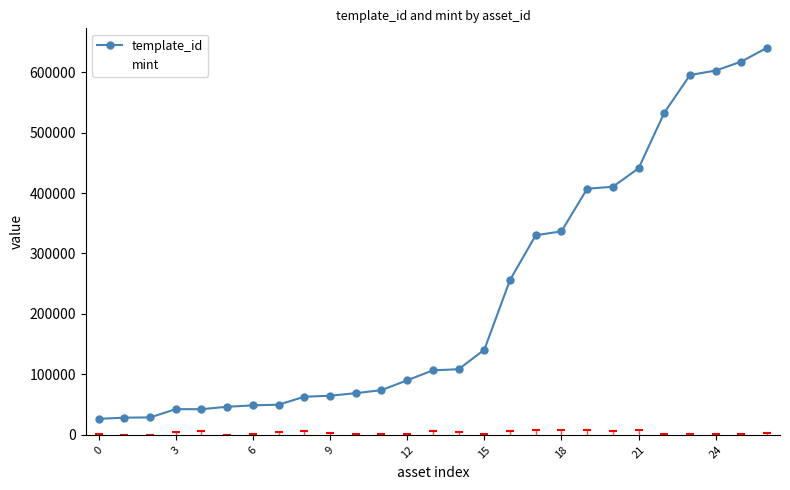

Which series has the largest total across all categories?

template_id